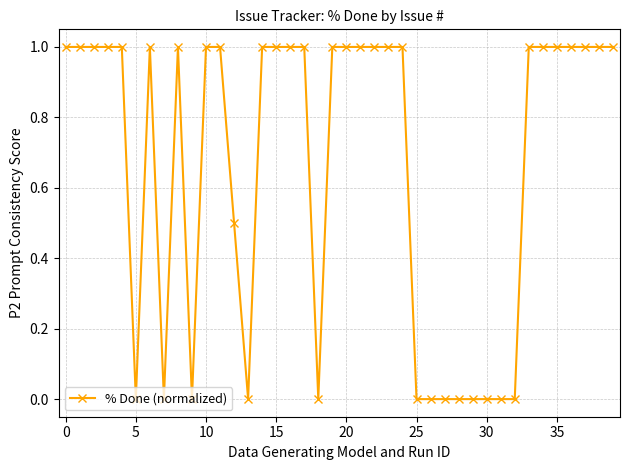

True or false: there are more than 0 points higher than both neighbors.

True